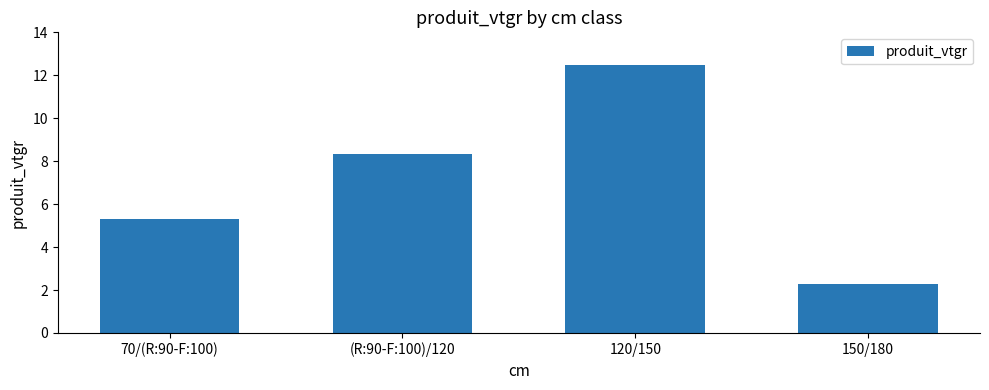

Does the chart contain any negative values?

No